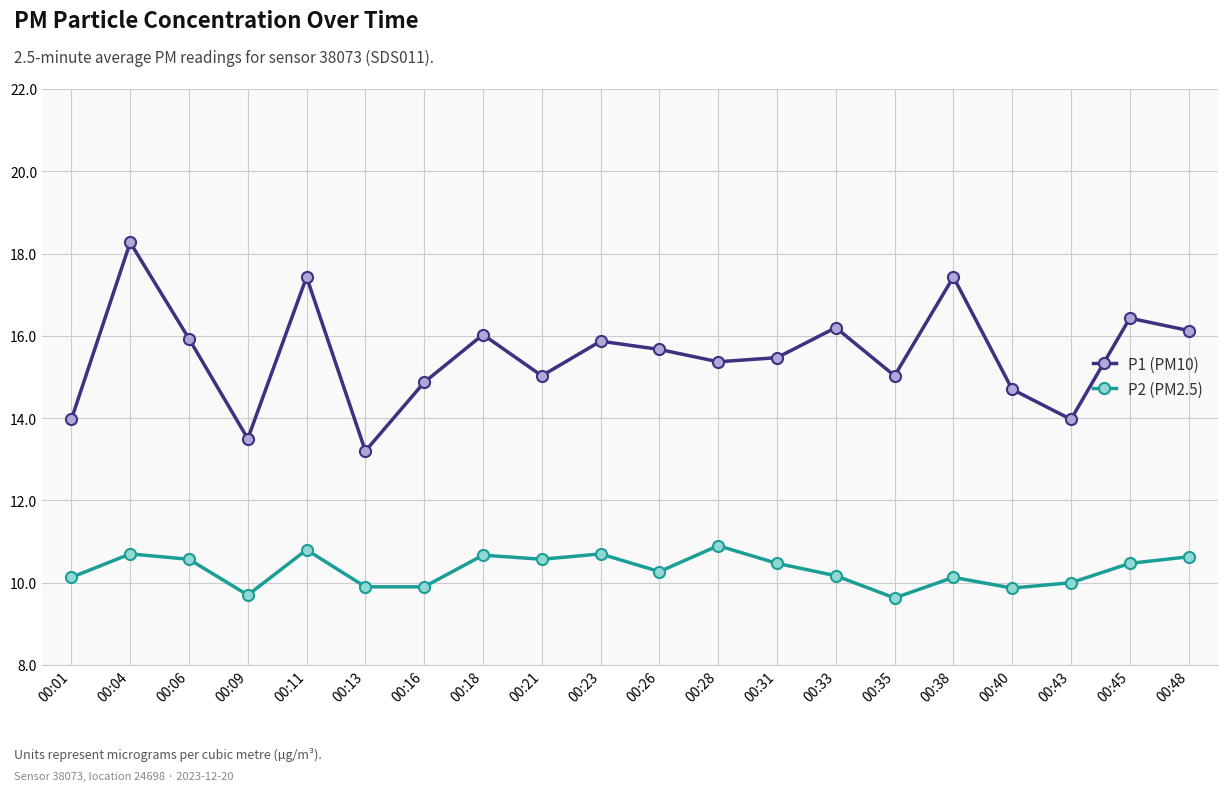

Rank the series at 00:21 from highest to lowest value.

P1 (PM10), P2 (PM2.5)